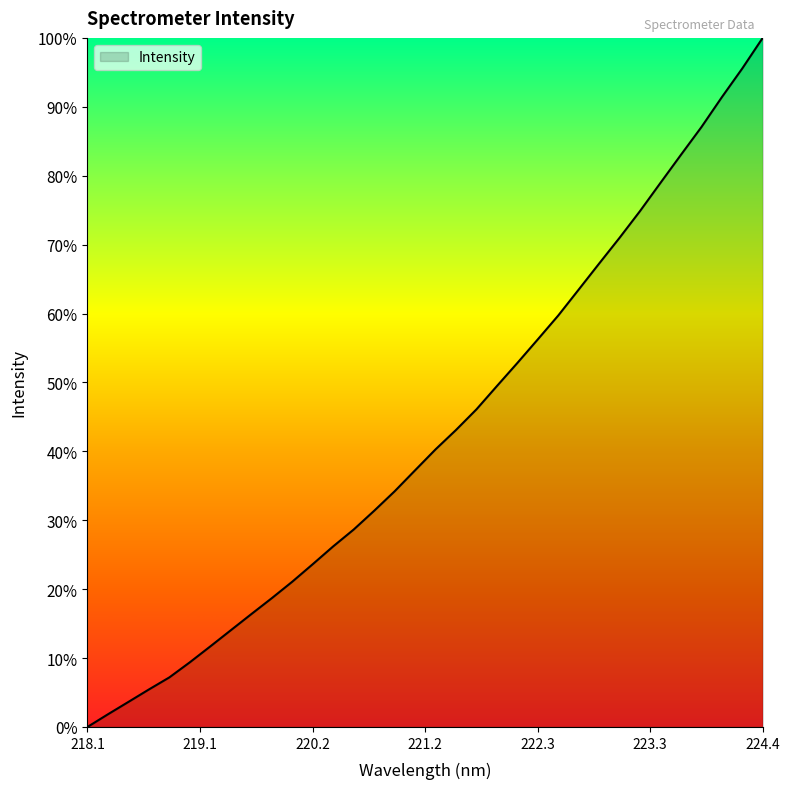

What is the maximum value shown in the chart?

100.0